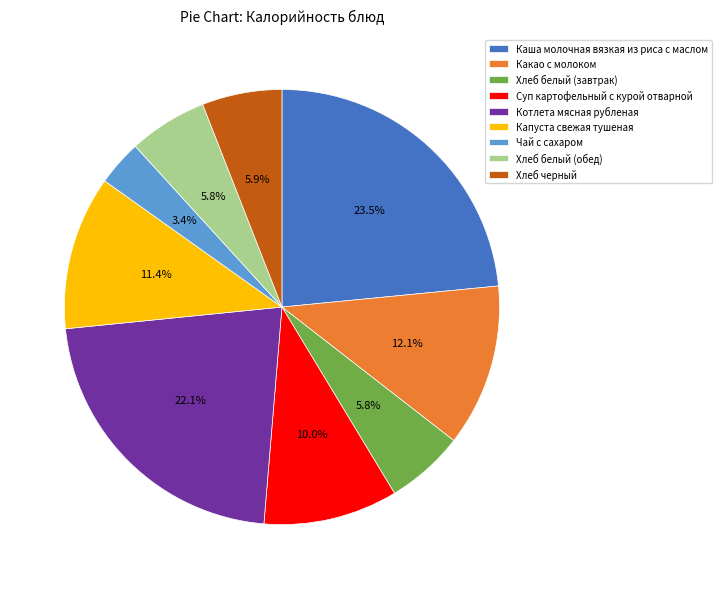

Which slice is the largest?

Каша молочная вязкая из риса с маслом